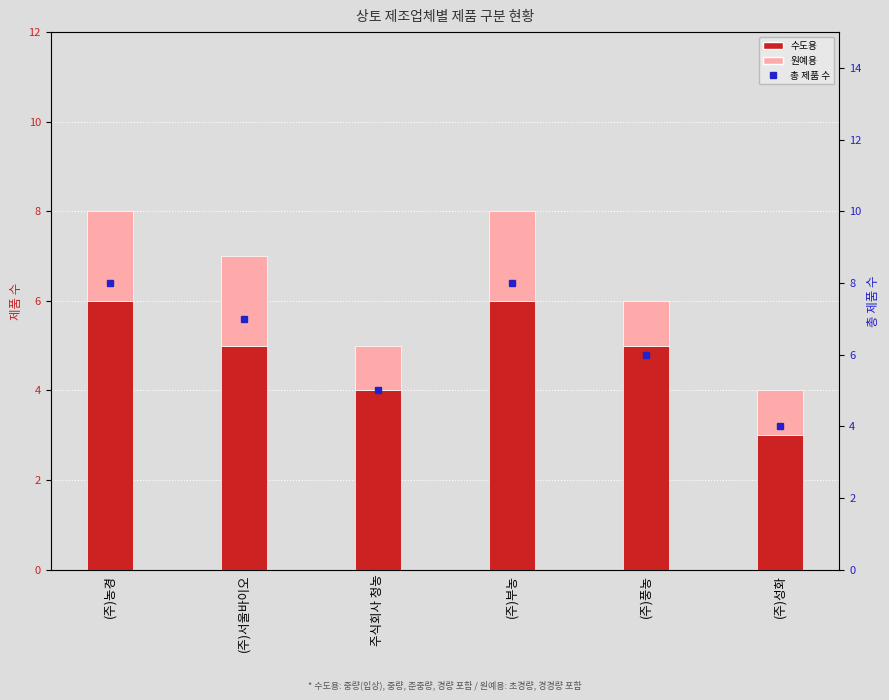

Reading left to right, list all the values displayed in this chart.

수도용: (주)농경=6	(주)서울바이오=5	주식회사 청농=4	(주)부농=6	(주)풍농=5	(주)성화=3
원예용: (주)농경=2	(주)서울바이오=2	주식회사 청농=1	(주)부농=2	(주)풍농=1	(주)성화=1
총 제품 수: (주)농경=8	(주)서울바이오=7	주식회사 청농=5	(주)부농=8	(주)풍농=6	(주)성화=4